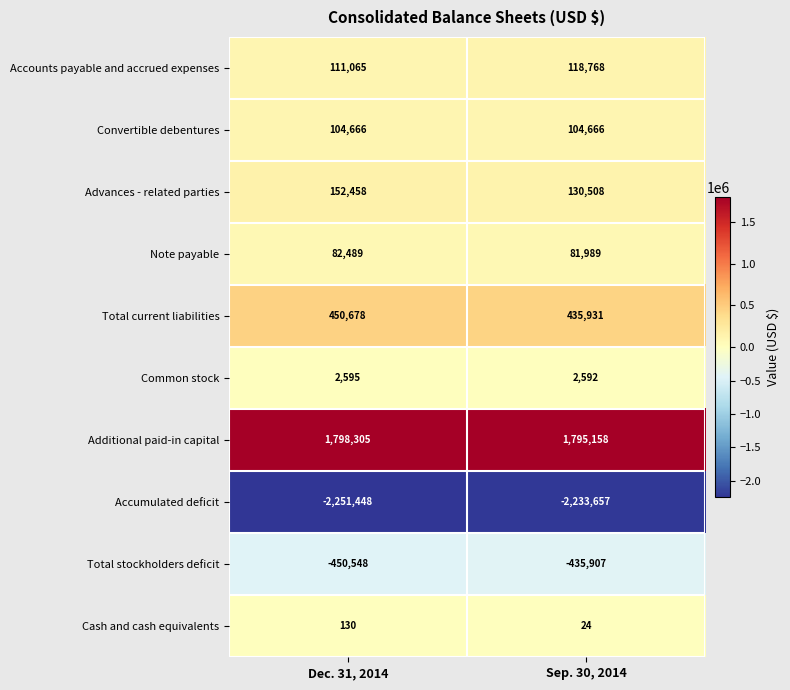

Rank the series at Dec. 31, 2014 from lowest to highest value.

Accumulated deficit, Total stockholders deficit, Cash and cash equivalents, Common stock, Note payable, Convertible debentures, Accounts payable and accrued expenses, Advances - related parties, Total current liabilities, Additional paid-in capital